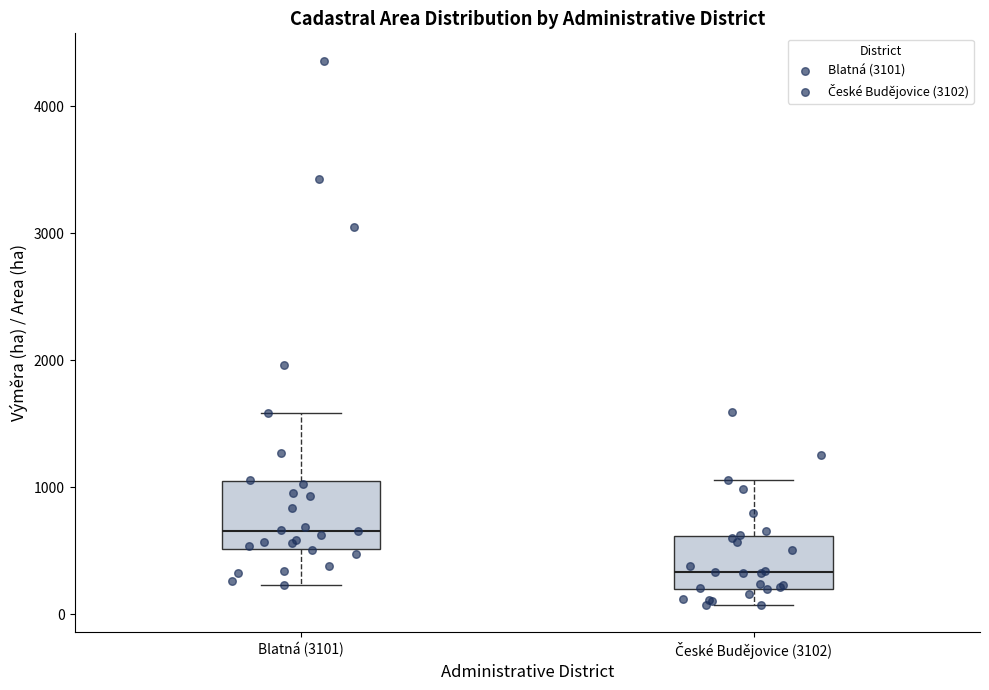

Which box's median line is the highest?

Blatná (3101)